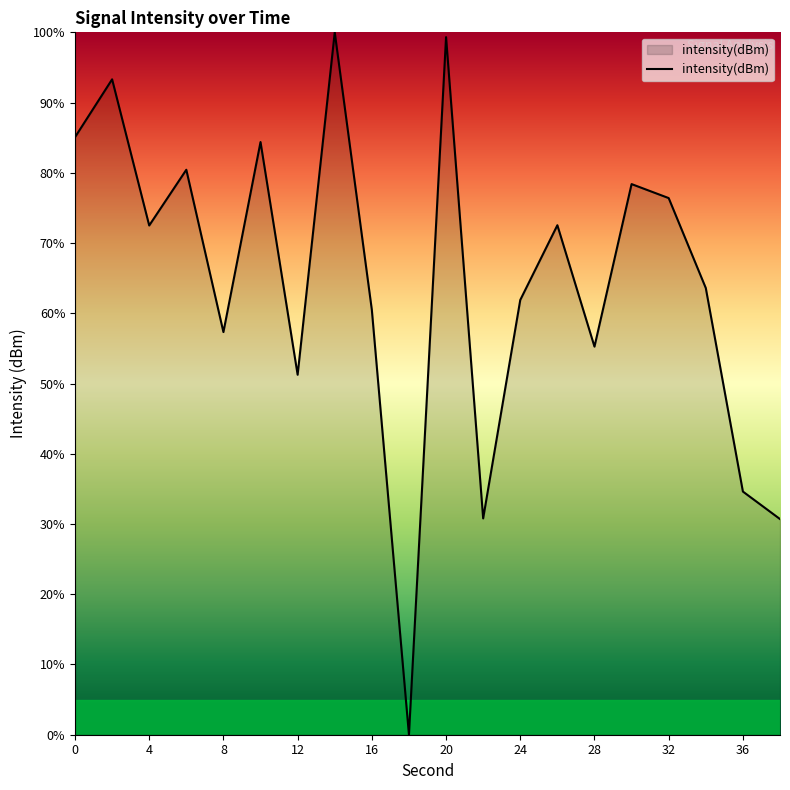

How many positive values are there?

19